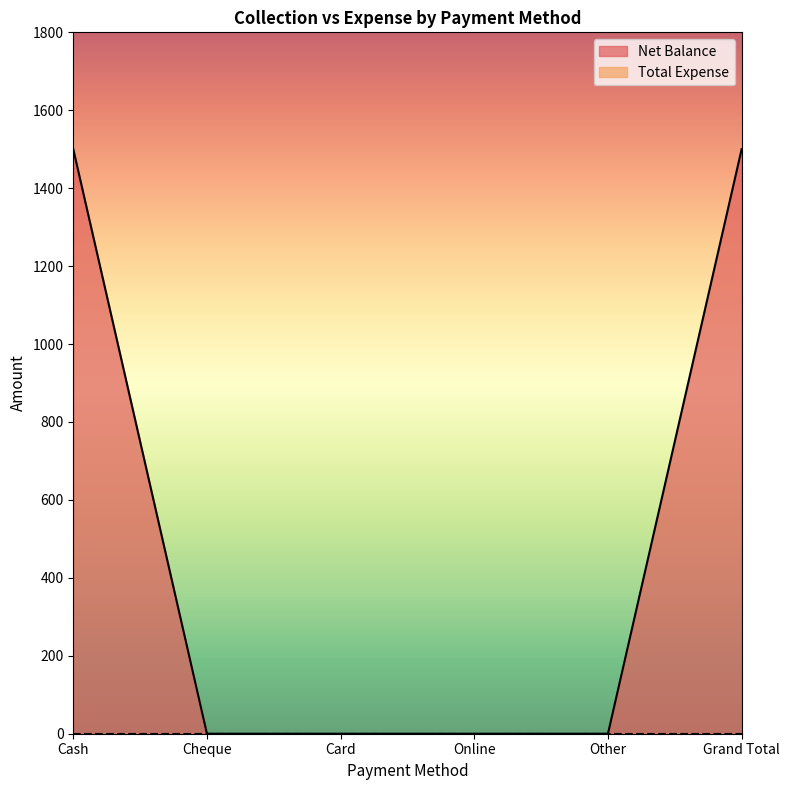

Rank the categories by value from lowest to highest.

Cheque, Card, Online, Other, Cash, Grand Total